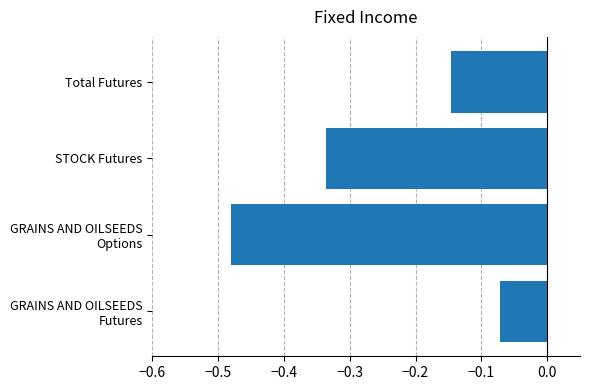

What is the sum of all values?

-1.0